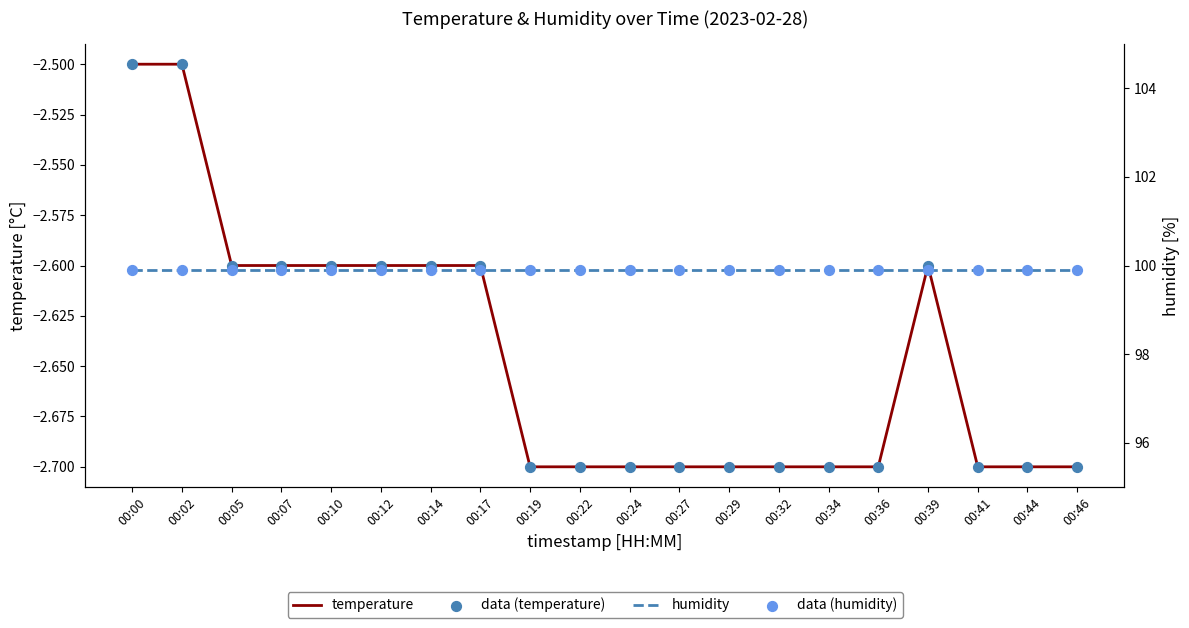

What are all the series names shown in the legend?

temperature, data (temperature), humidity, data (humidity)